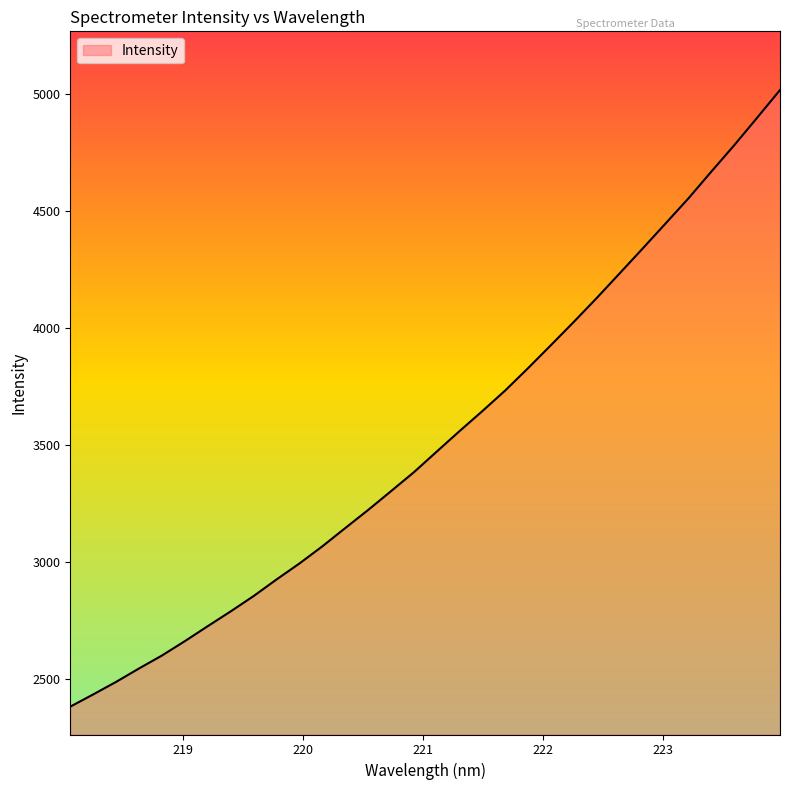

What is the difference between the maximum and minimum values?

2635.5